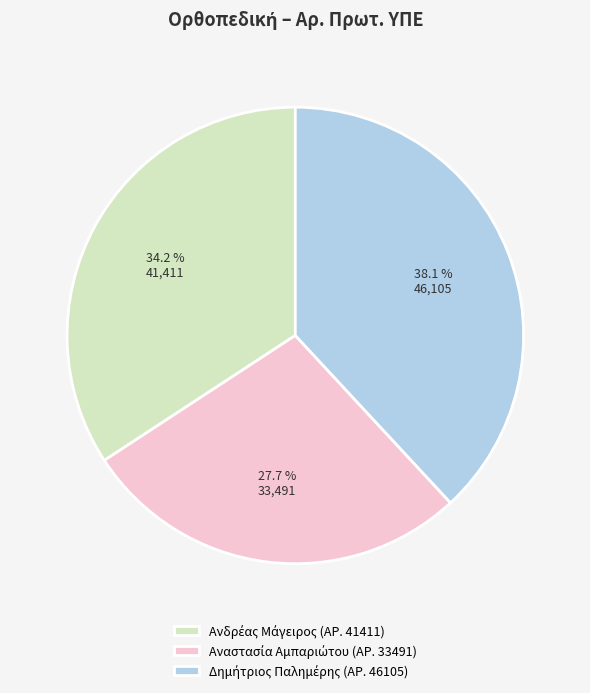

Is there a majority slice in this chart?

No